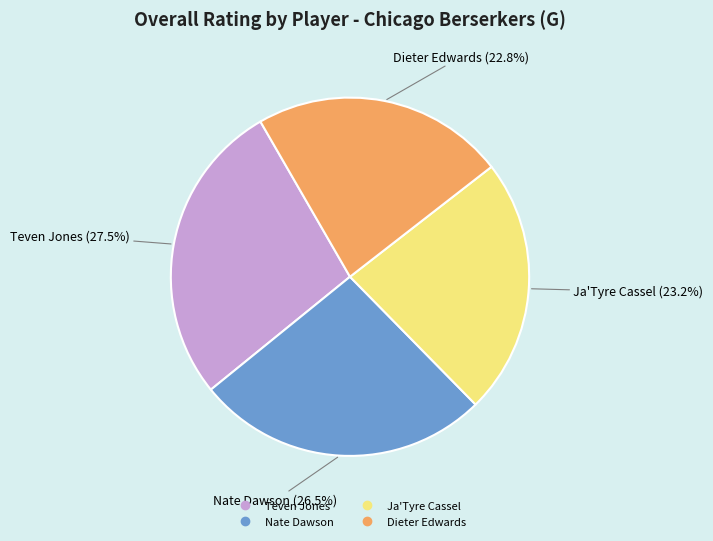

What is the ratio of the value at Ja'Tyre Cassel to the value at Dieter Edwards?

1.0